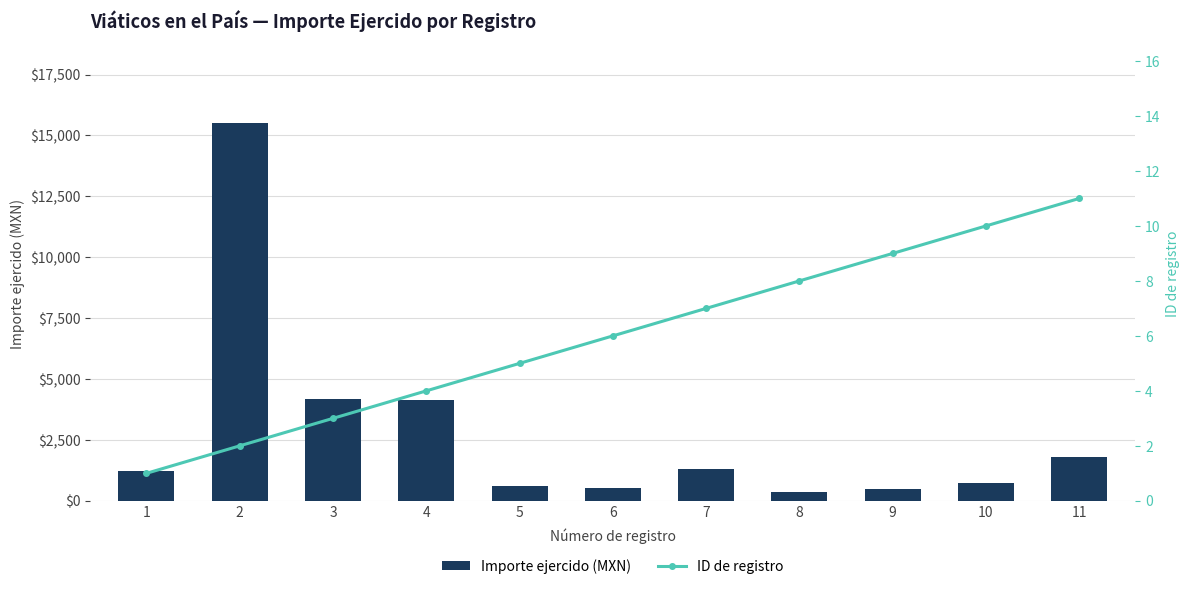

True or false: ID de registro has a value of 15.5 at 11.

False